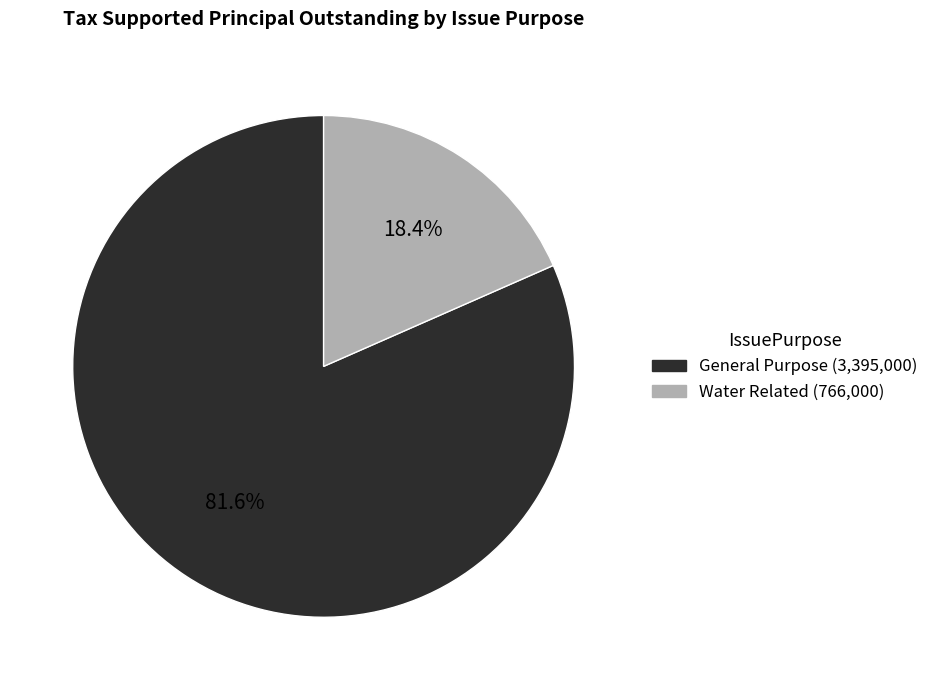

To the nearest percent, what percentage of the pie is Water Related?

18%